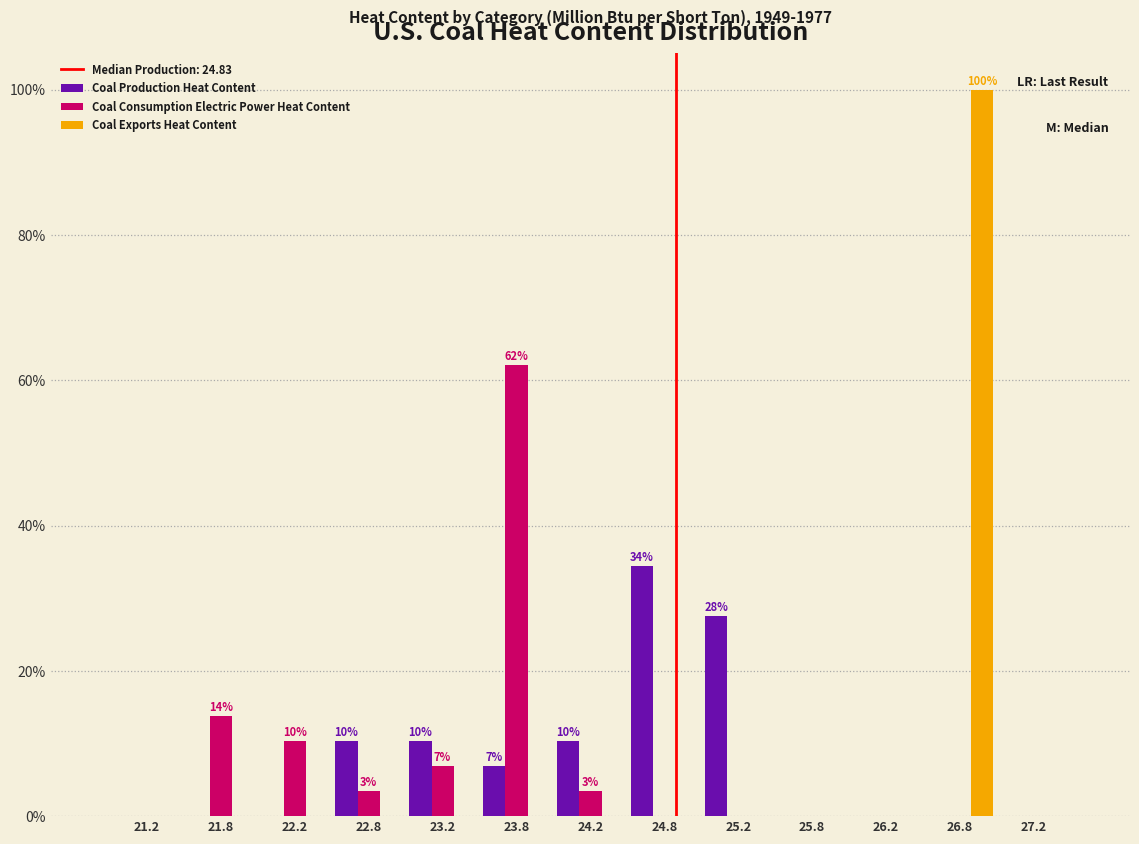

In the Coal Consumption Electric Power Heat Content series, which range on the x-axis has the tallest bar?

23.5 to 24.0